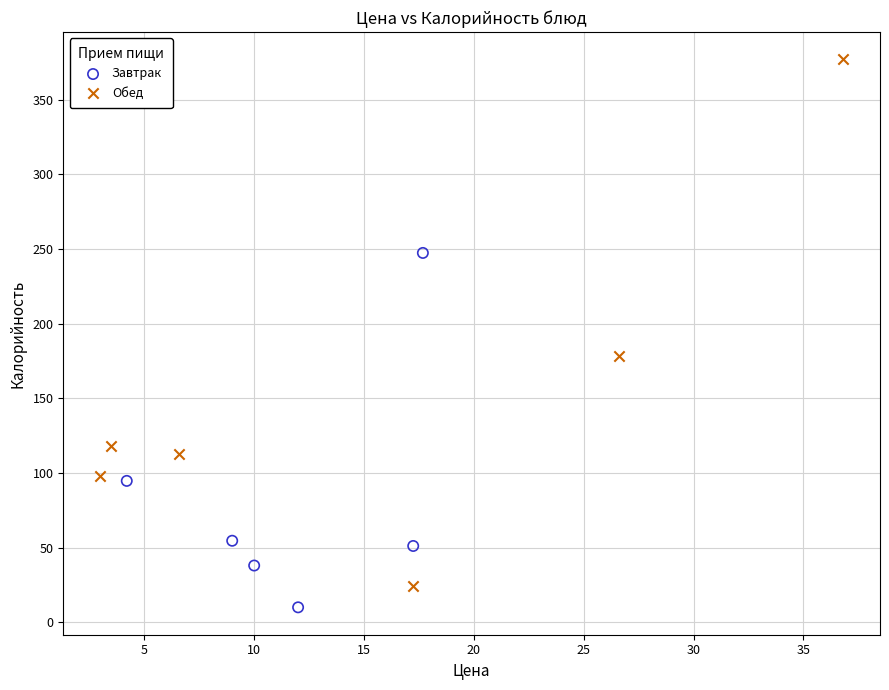

Which series has the largest Y range (max minus min)?

Обед